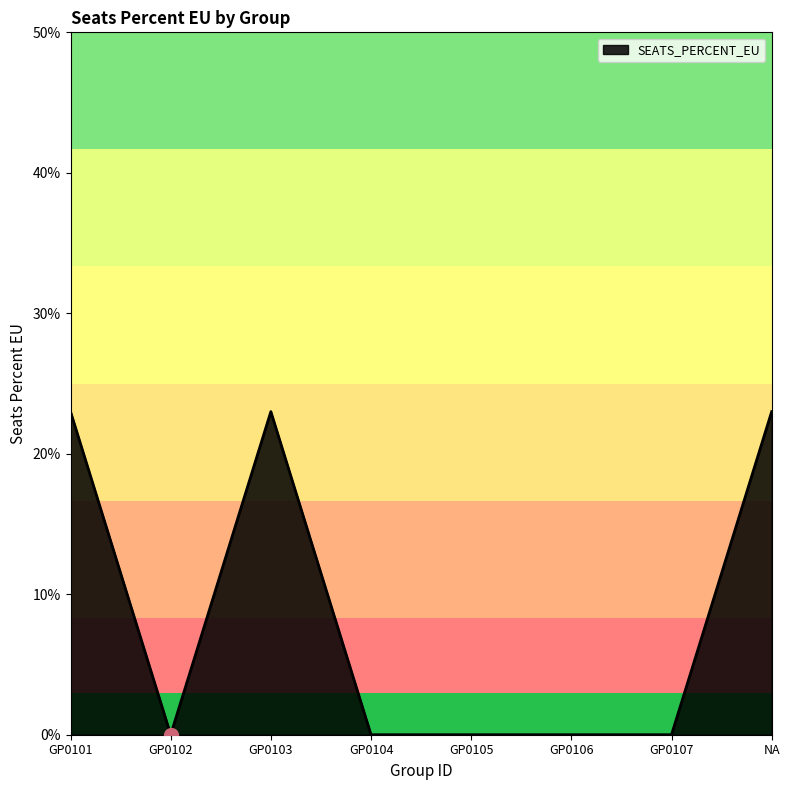

True or false: the data has more than 2 interior local peaks.

False